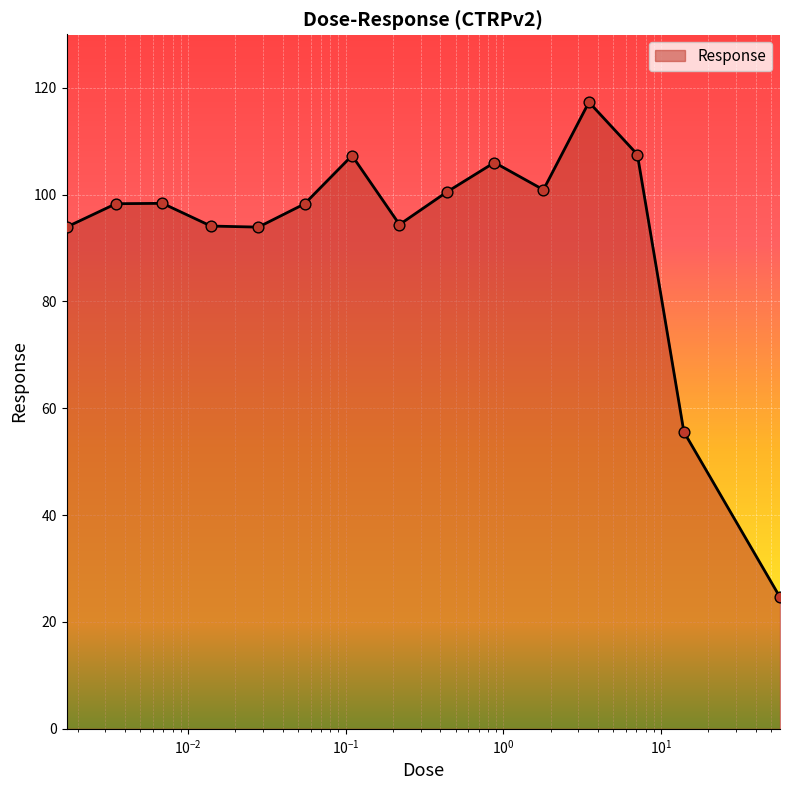

What is the smallest value displayed?

24.6